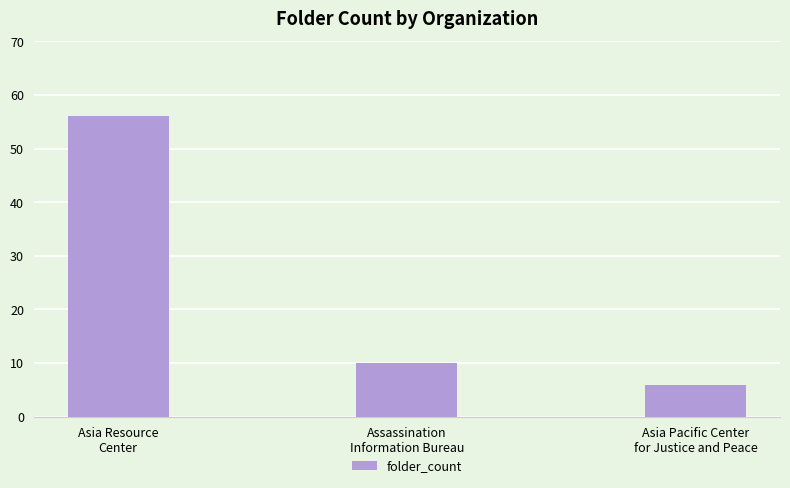

What is the sum of the values at Assassination
Information Bureau and Asia Resource
Center?

66